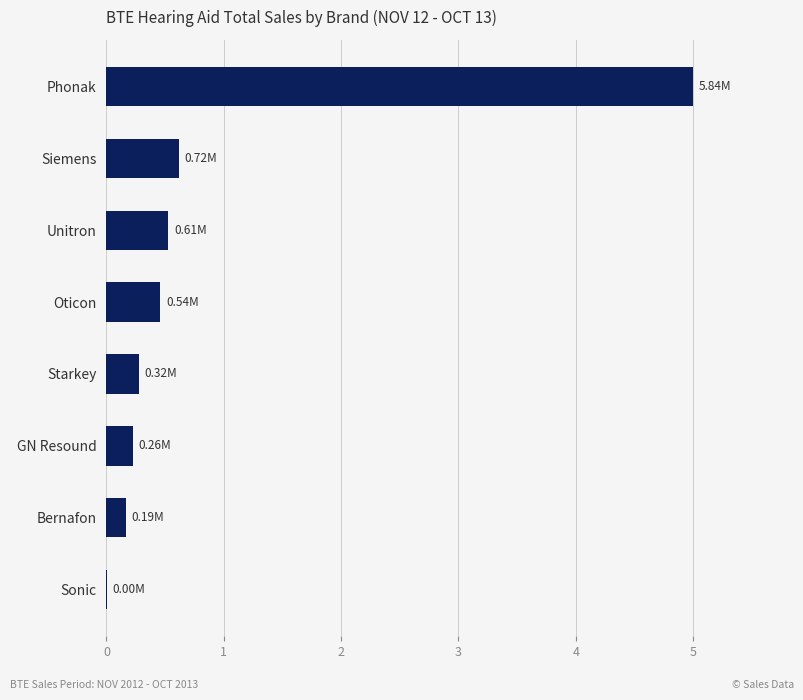

What is the sum of the values at Phonak and GN Resound?

5.2